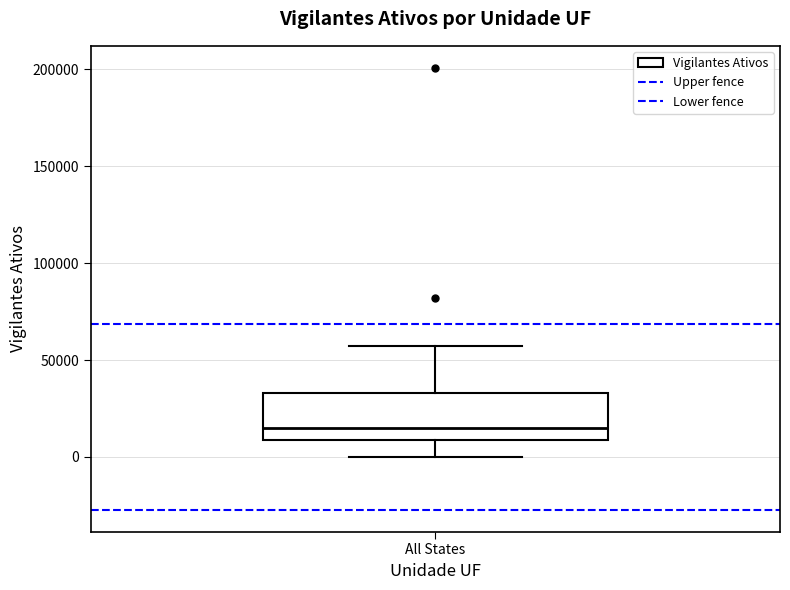

Read this box plot against the y-axis: the position of the median line, the range covered by the box, and the ends of both whiskers. The values are not printed on the chart, so give them approximately, as read against the axis.

median 15000, box 10000 to 35000, whiskers 0 to 55000